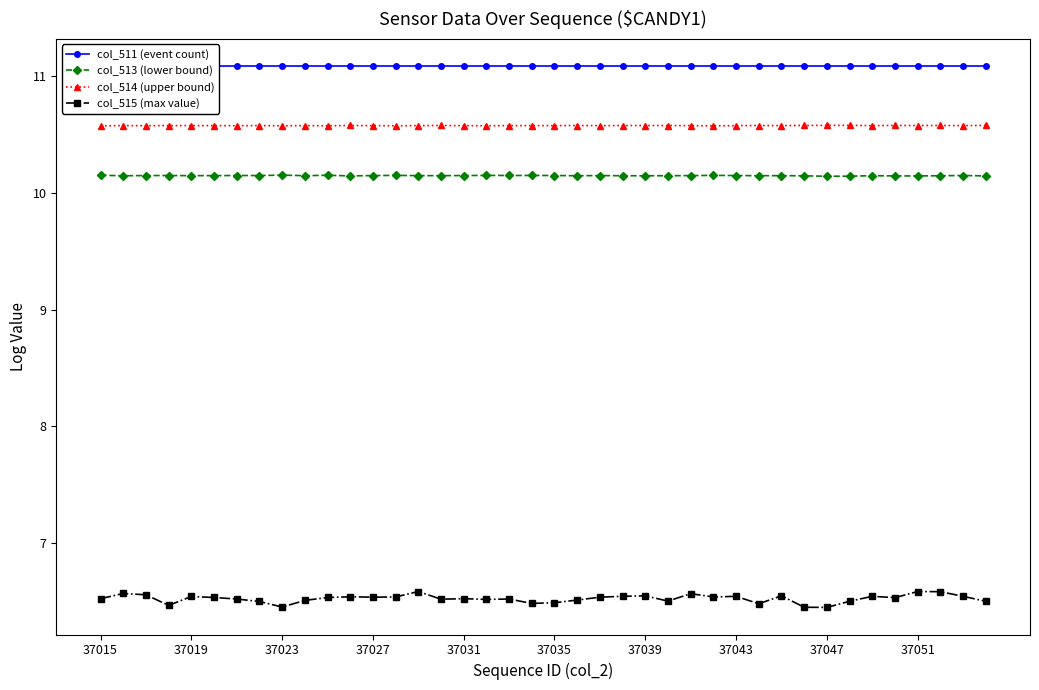

What is the average value of the col_511 (event count) series?

11.1